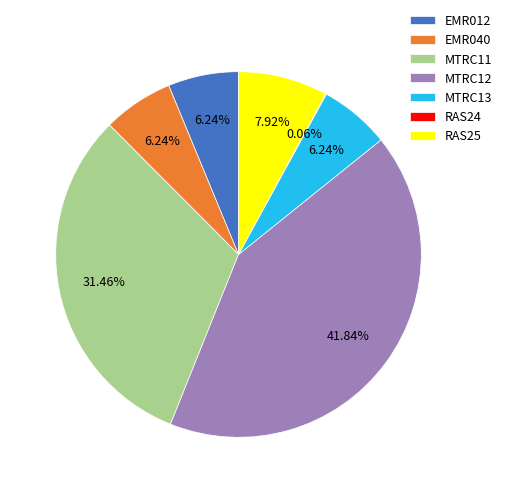

To the nearest percent, what percentage of the pie is EMR040?

6%